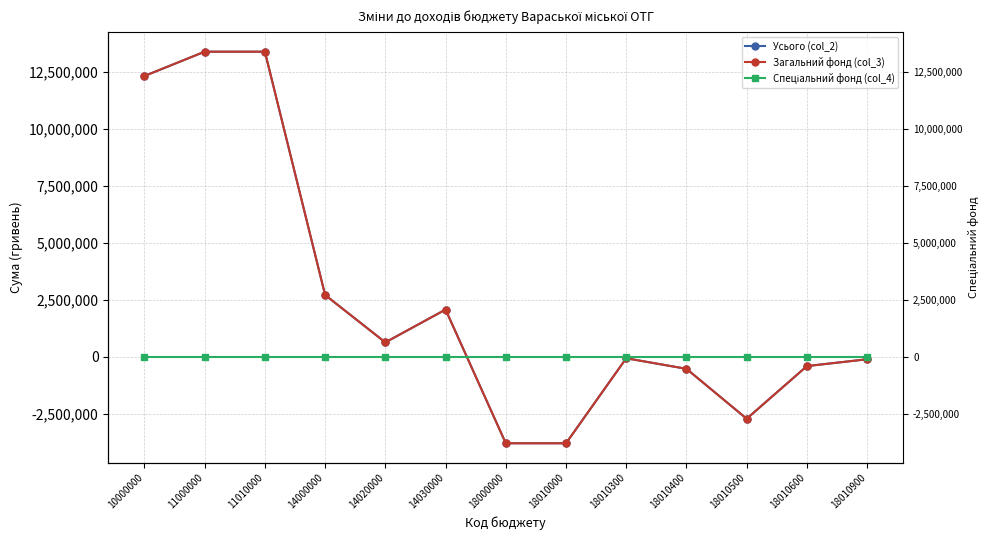

Which series has the largest range (max minus min)?

Усього (col_2)